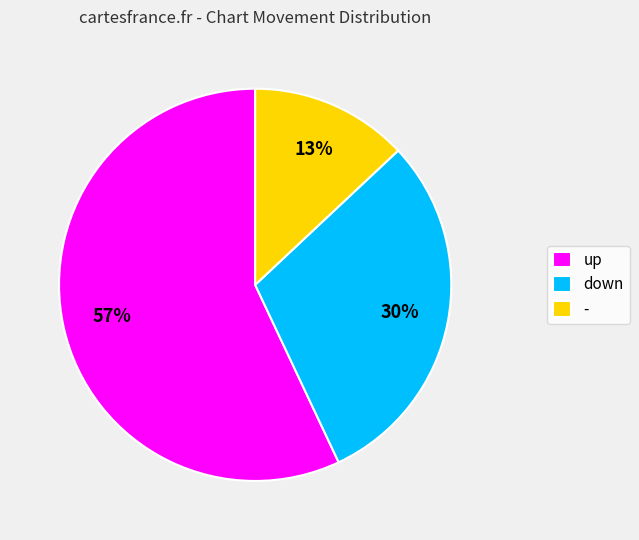

True or false: - accounts for 24% of the total.

False